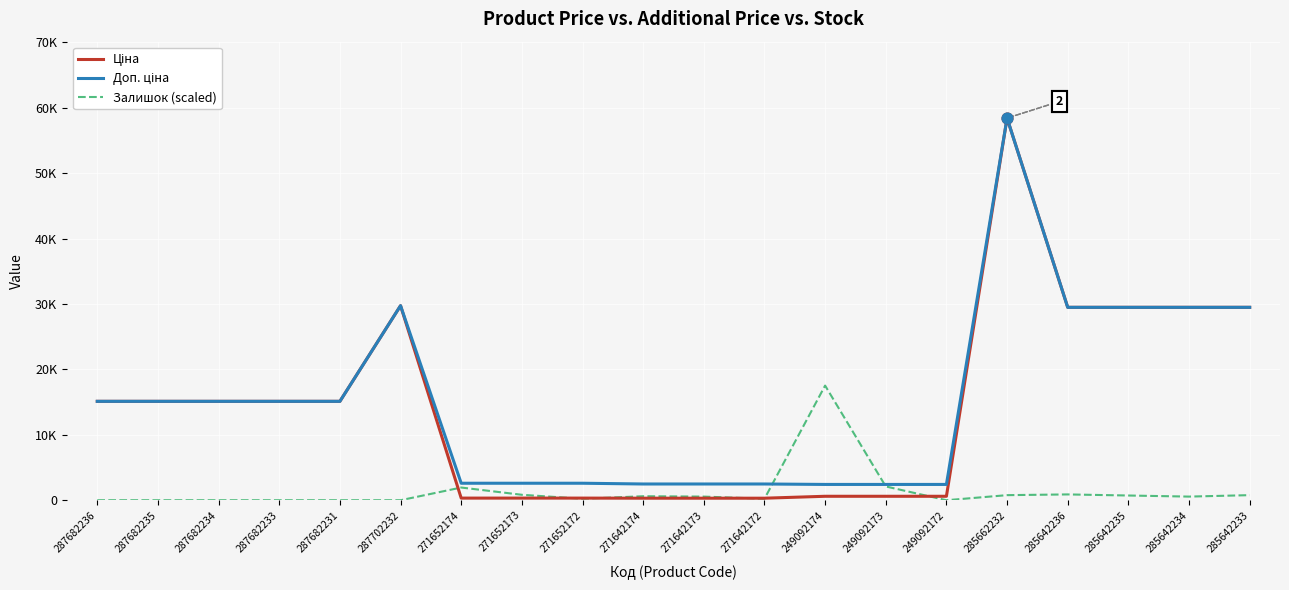

Is the value of Ціна at 287702232 greater than the value of Доп. ціна at 271652173?

Yes